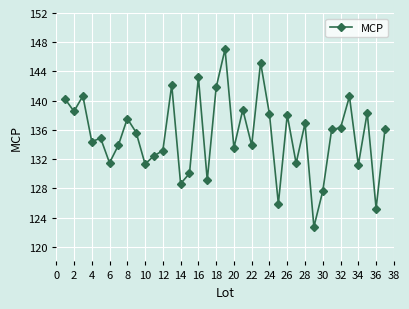

How many data points are above 135?

19